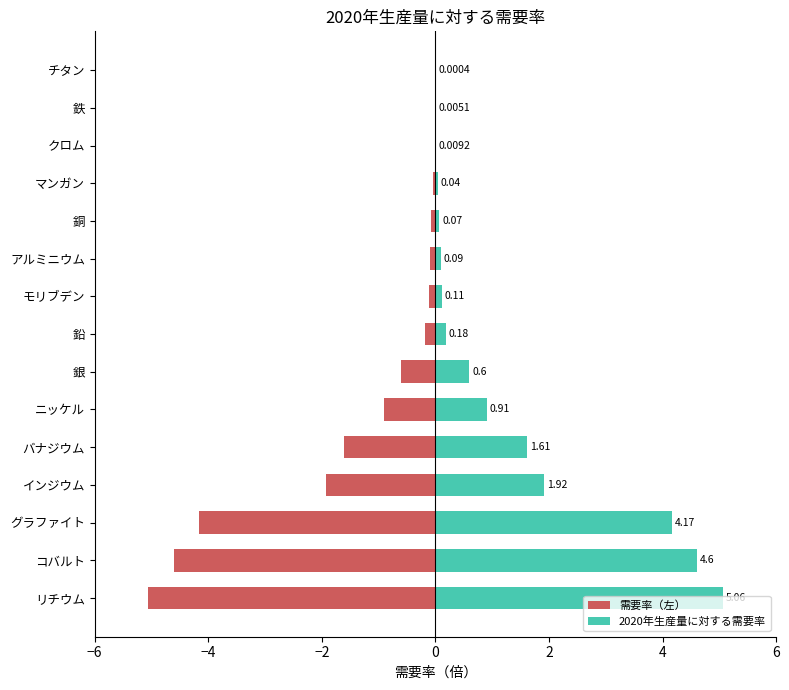

What is the difference between the highest and lowest values at マンガン?

0.1